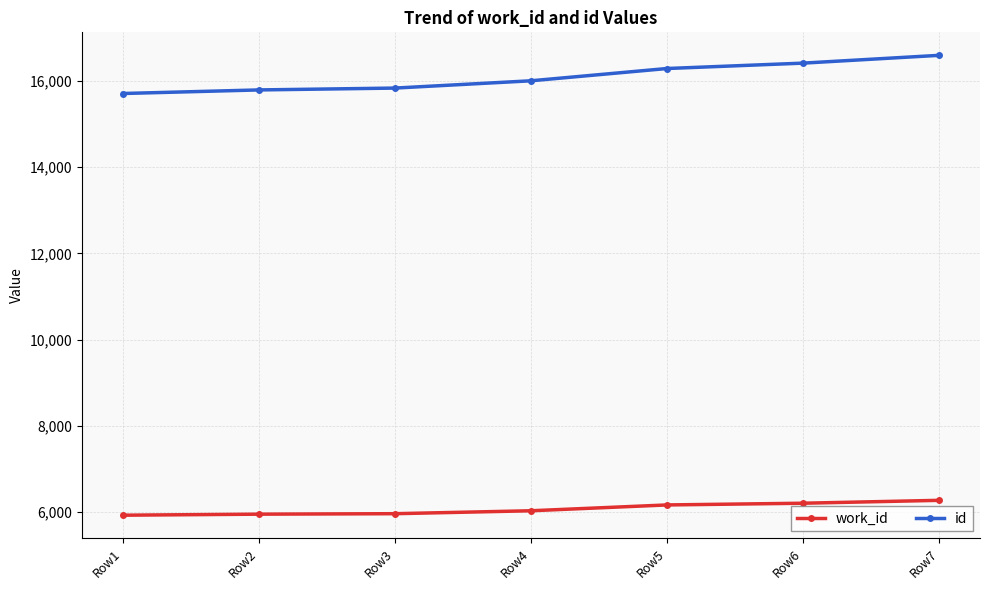

Which series has the widest spread of values?

id